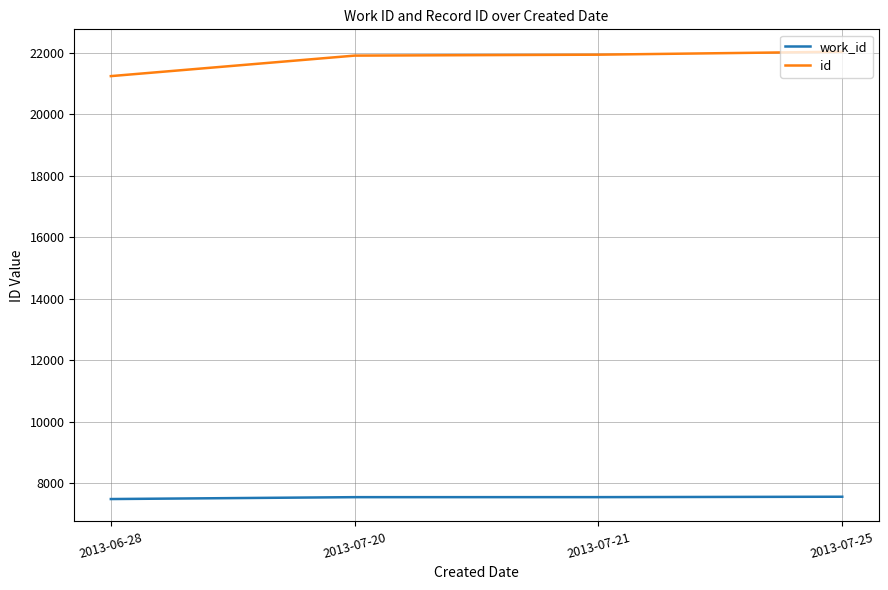

Does the chart have visible grid lines?

Yes